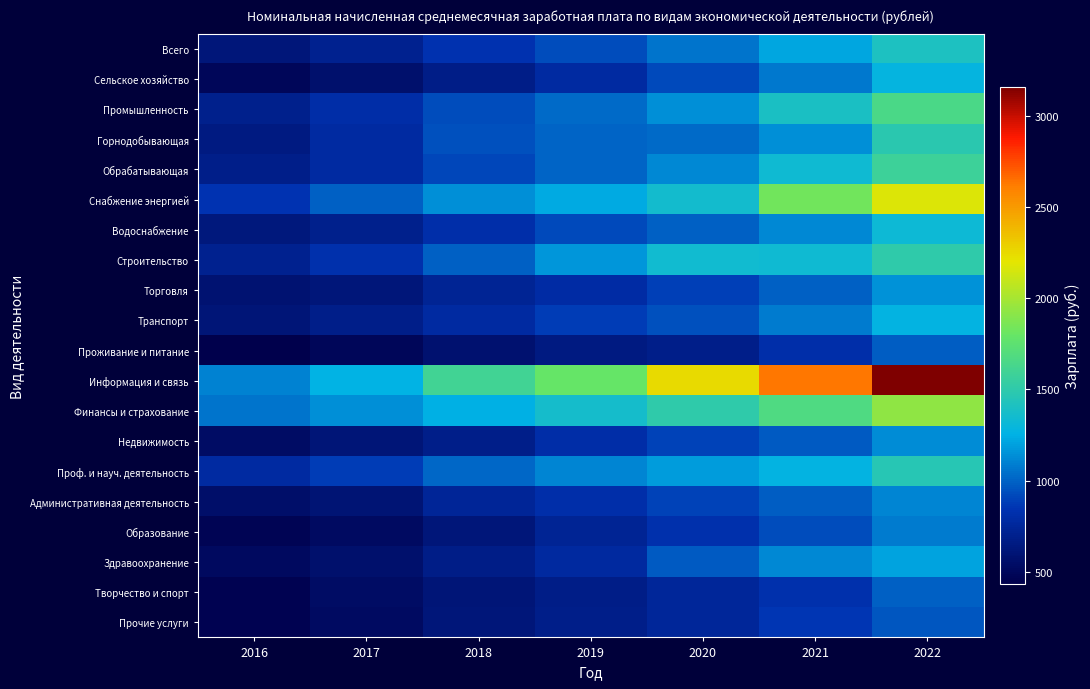

At how many categories does at least one series exceed 1989?

3